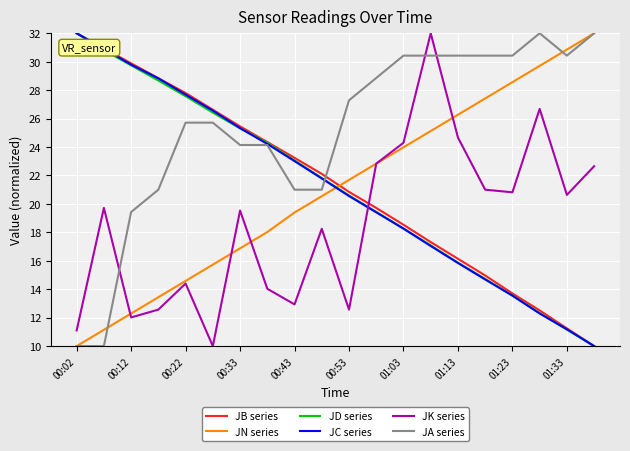

What is the minimum value for JB series?

10.0